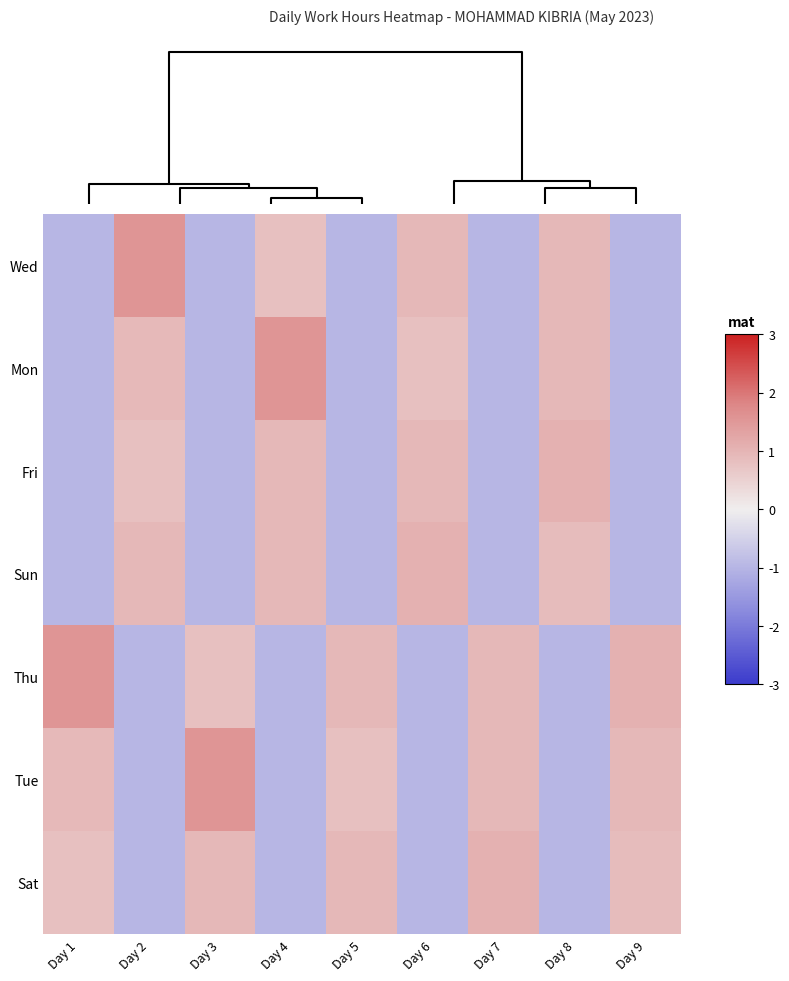

Which category has the lowest value across all series?

Day 1